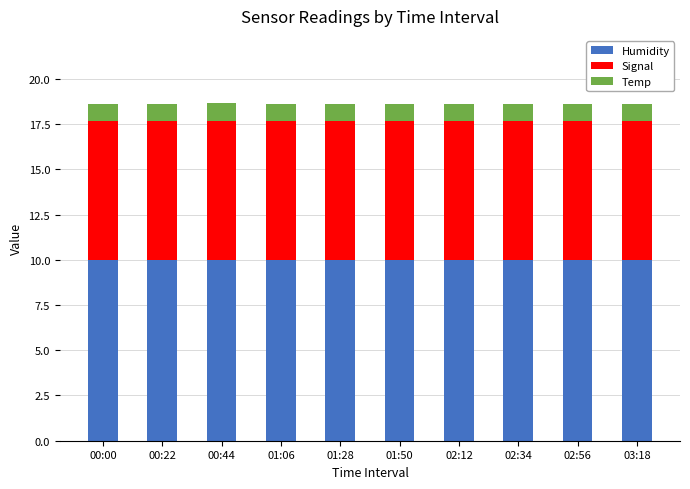

What is the total value across all series at 00:00?

18.6